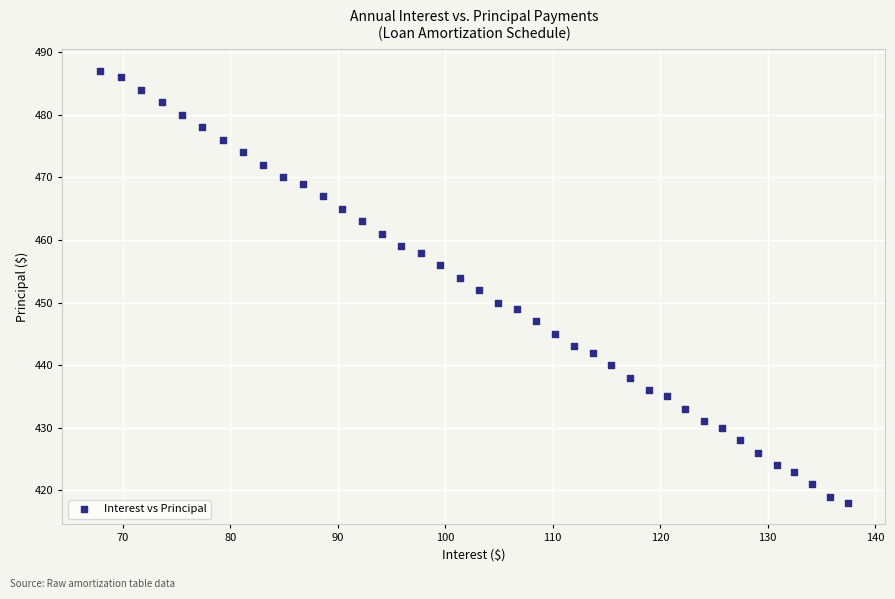

What is the range of Y values (max minus min)?

69